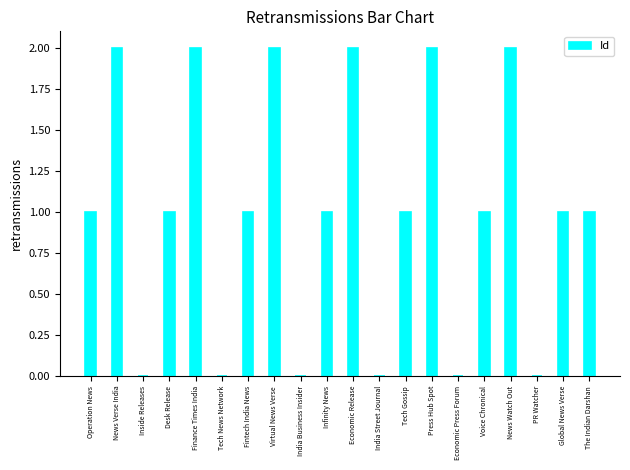

Between India Business Insider and Fintech India News, which is larger?

Fintech India News